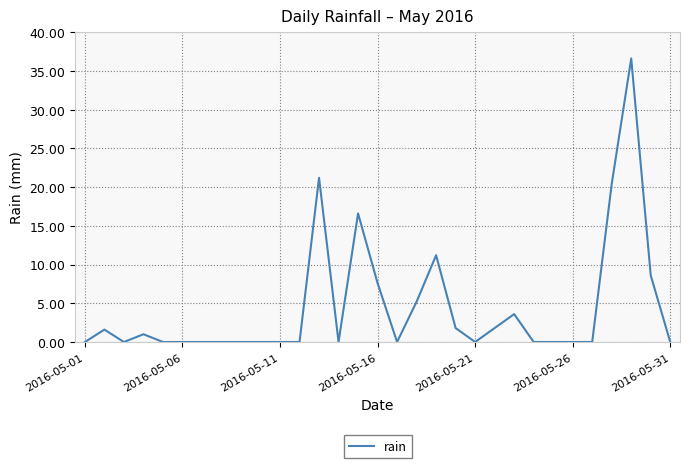

True or false: there are more than 2 points higher than both neighbors.

True